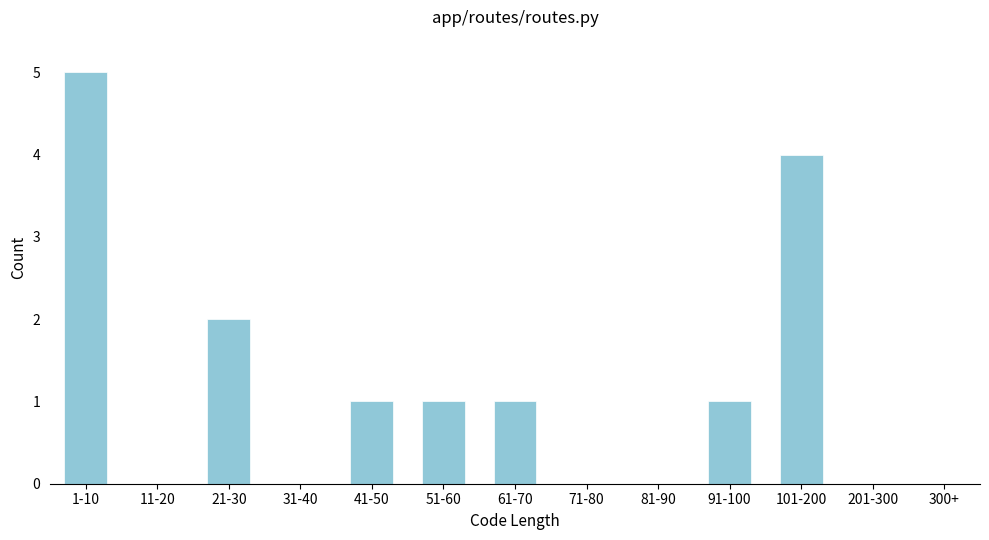

Reading right to left, transcribe all the data shown in this chart.

300+=0	201-300=0	101-200=4	91-100=1	81-90=0	71-80=0	61-70=1	51-60=1	41-50=1	31-40=0	21-30=2	11-20=0	1-10=5